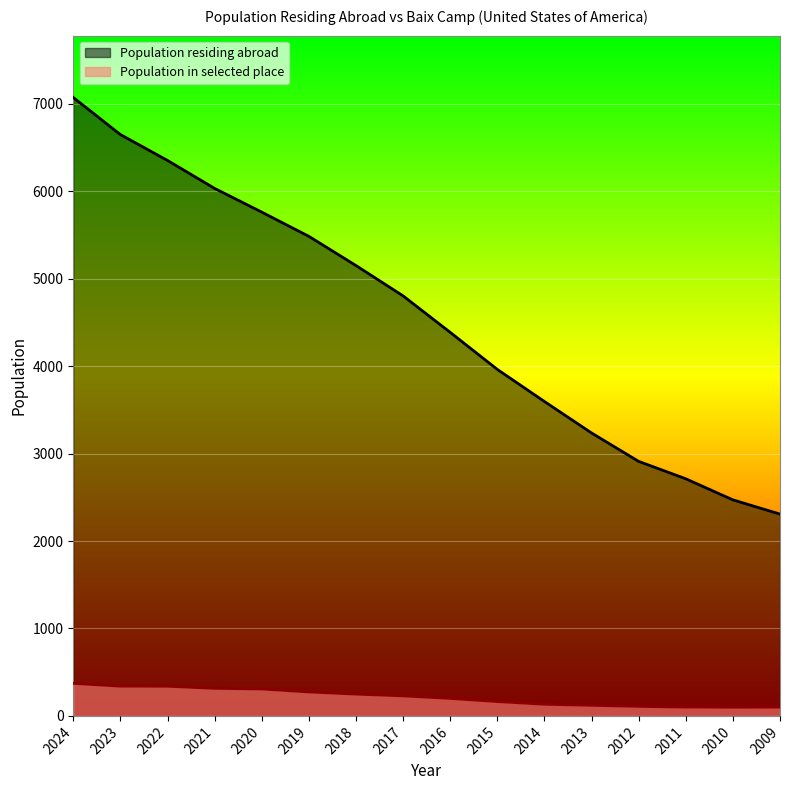

True or false: Population in selected place and Population residing abroad cross at least once.

False